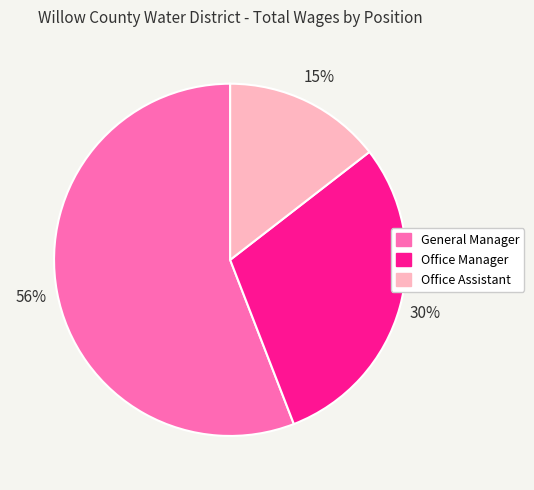

To the nearest percent, what percentage of the pie is Office Manager?

30%